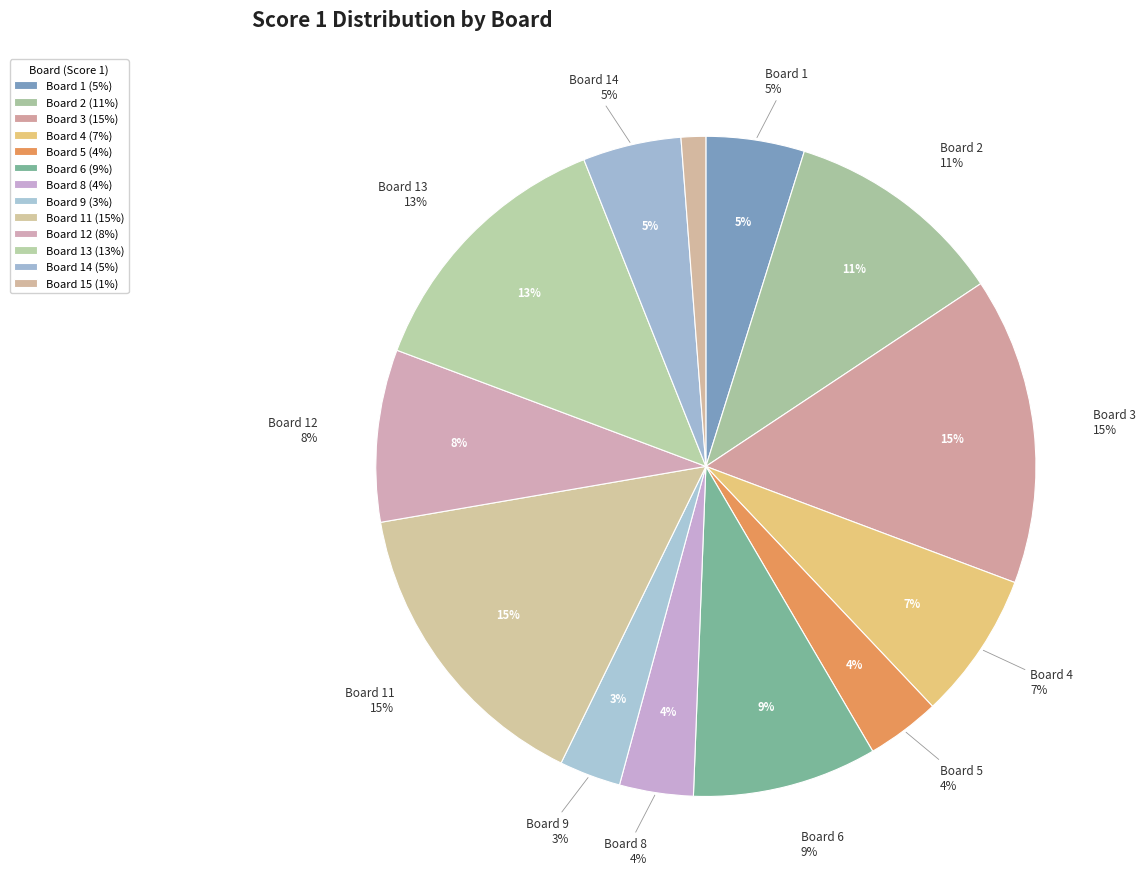

To the nearest percent, what portion does Board 9 represent?

3%